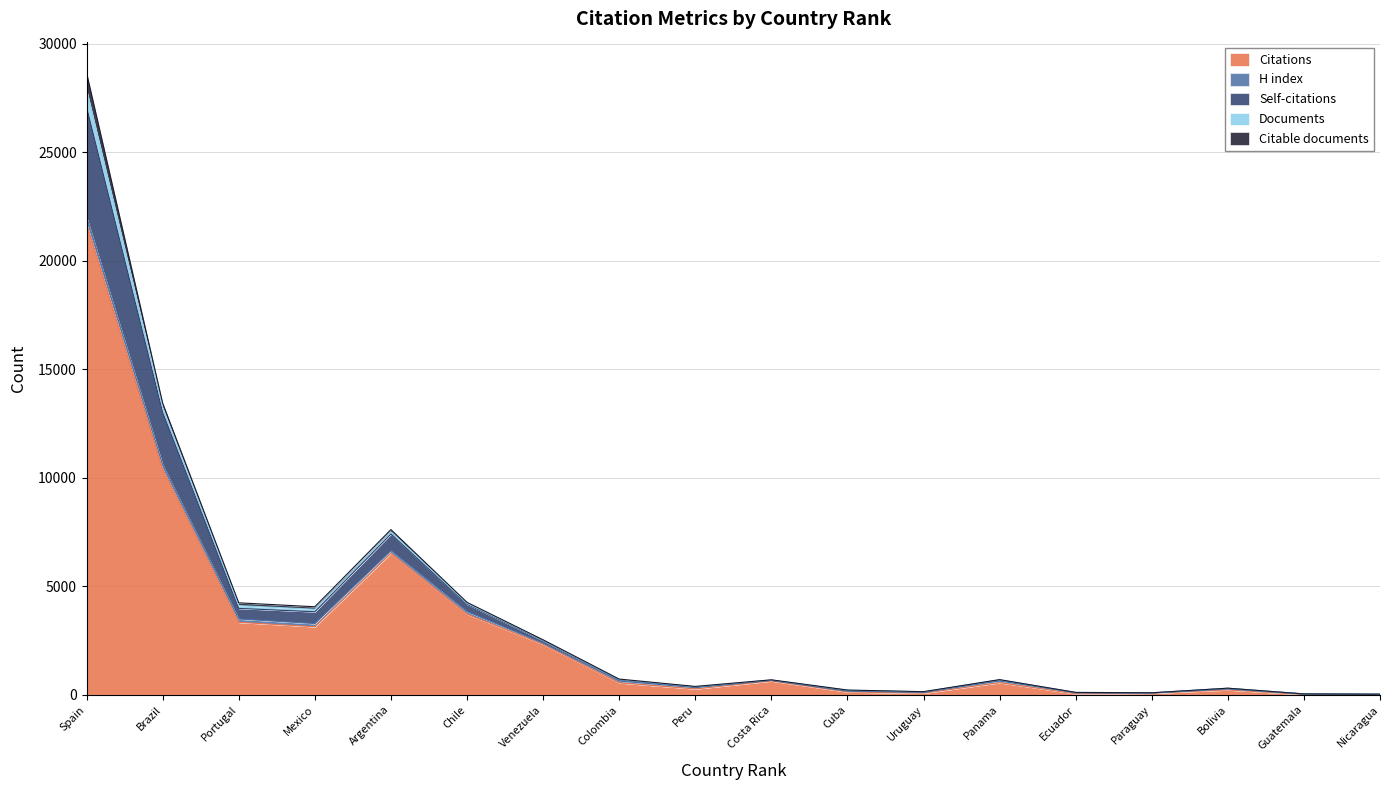

What is the difference between the Self-citations values at Spain and Paraguay?

5050